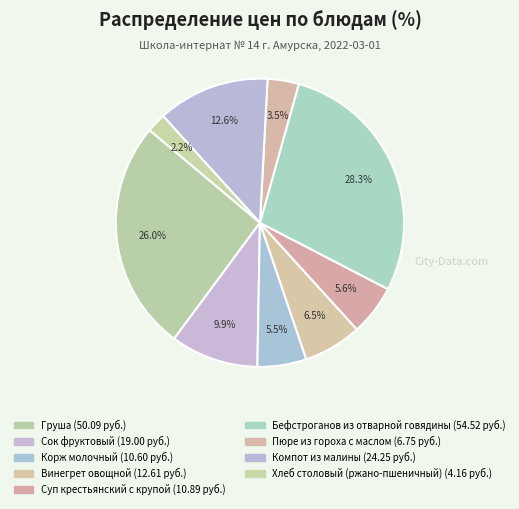

To the nearest percent, what is the combined percentage of Компот из малины and Сок фруктовый?

22%